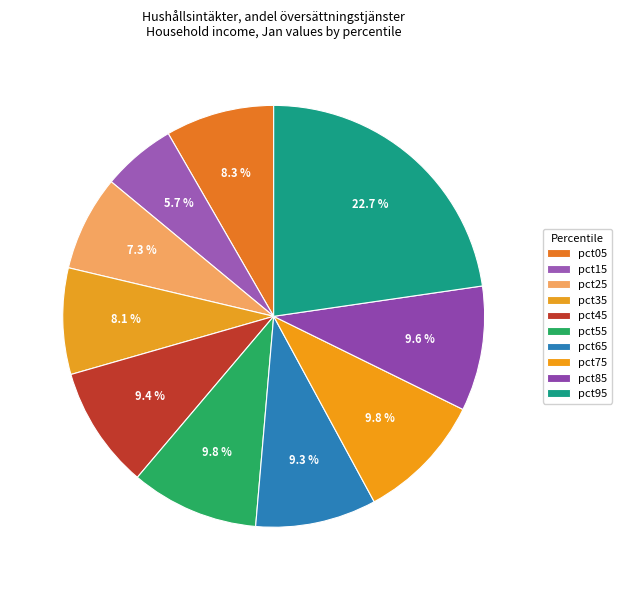

Count the number of slices in the pie.

10